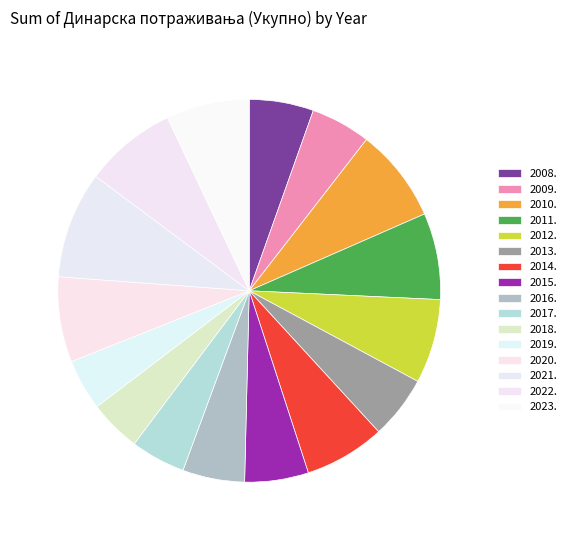

How many slices are in this pie chart?

16